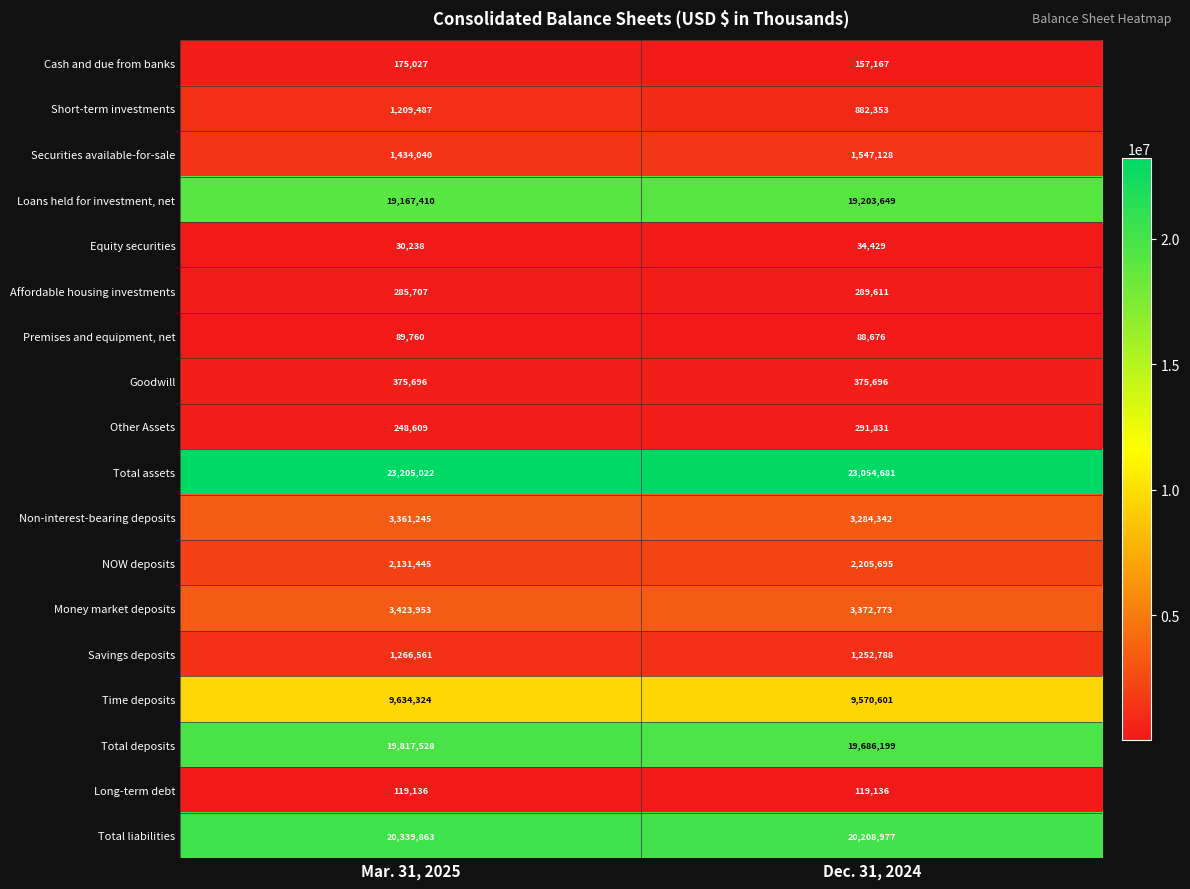

Which series has the widest spread of values?

Short-term investments